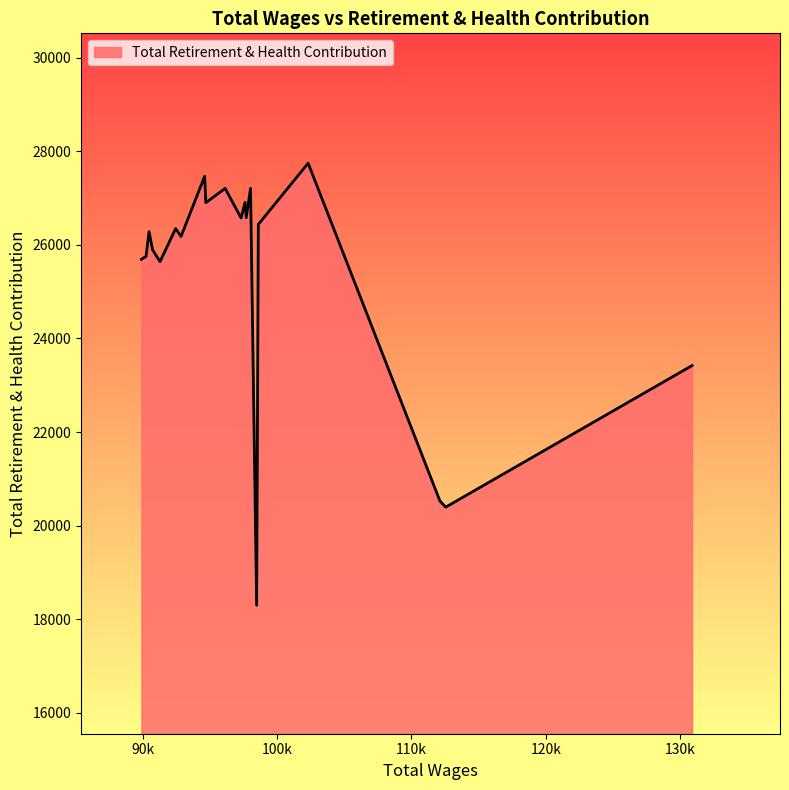

Does the chart display data point markers on the line(s)?

No